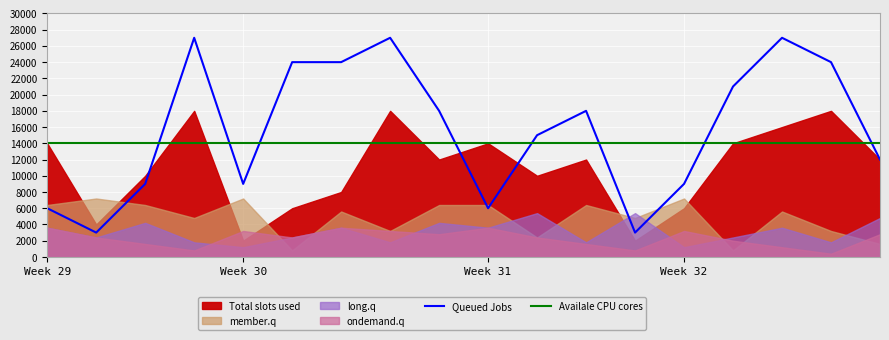

At which label is Queued Jobs closest to 15000?

10